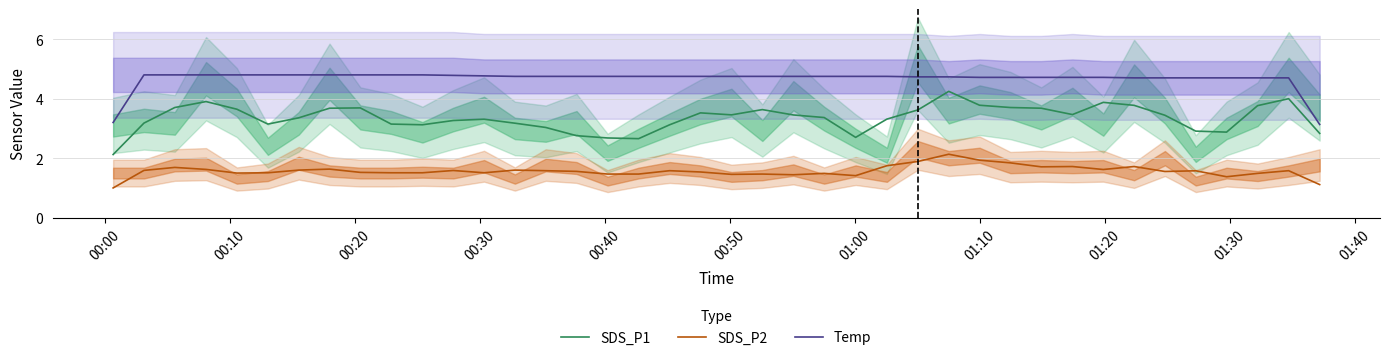

True or false: Temp and SDS_P1 intersect in this chart.

False